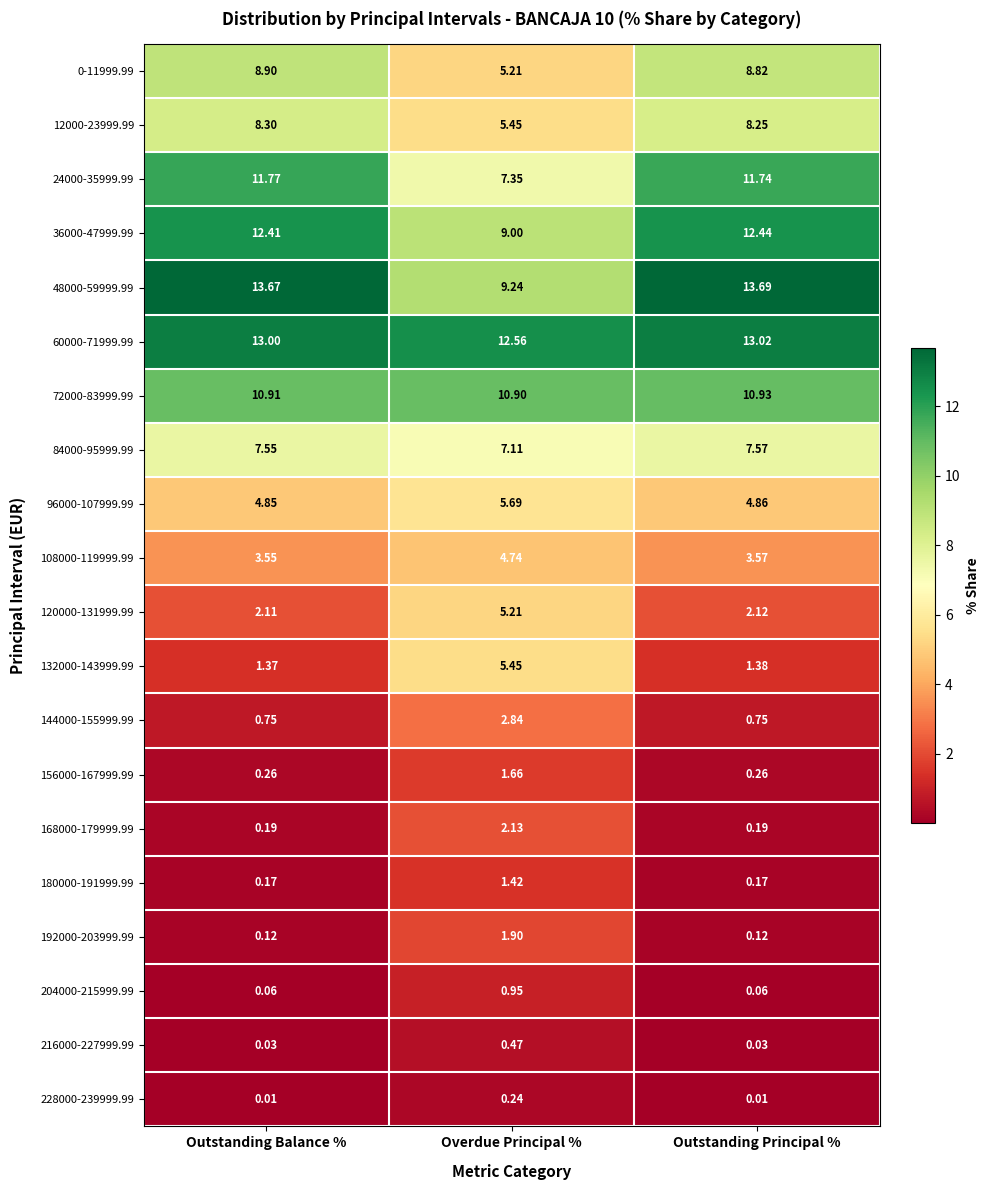

Is the value of 72000-83999.99 at Outstanding Balance % greater than the value of 144000-155999.99 at Overdue Principal %?

Yes